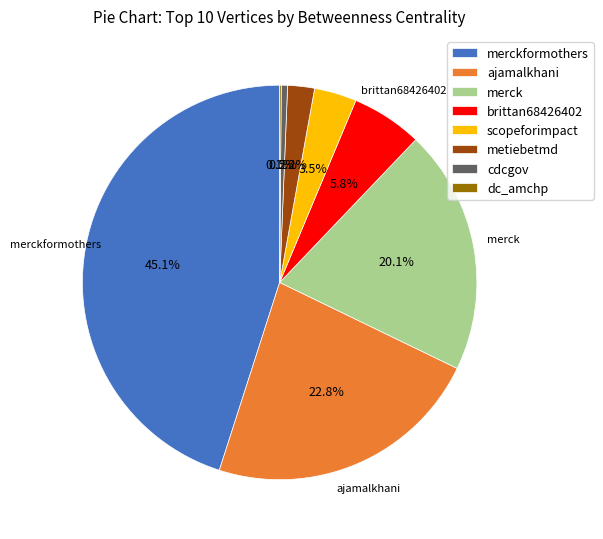

Is there any slice that represents more than half of the pie?

No